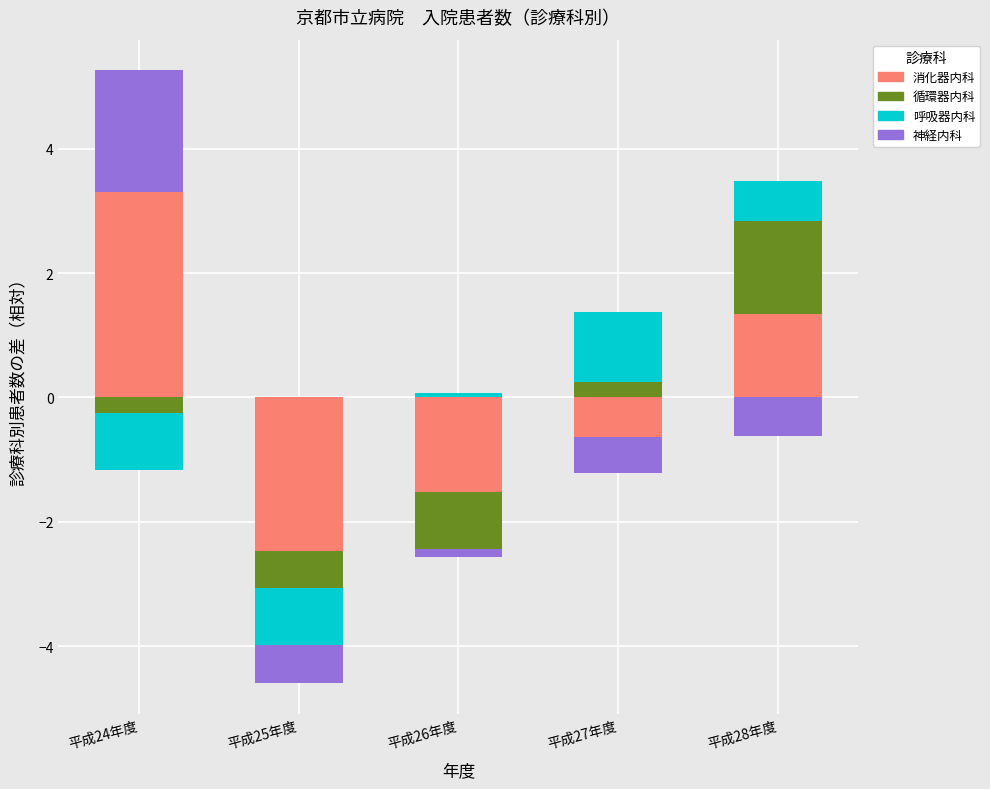

Which has a higher value, 平成24年度 or 平成25年度?

平成24年度